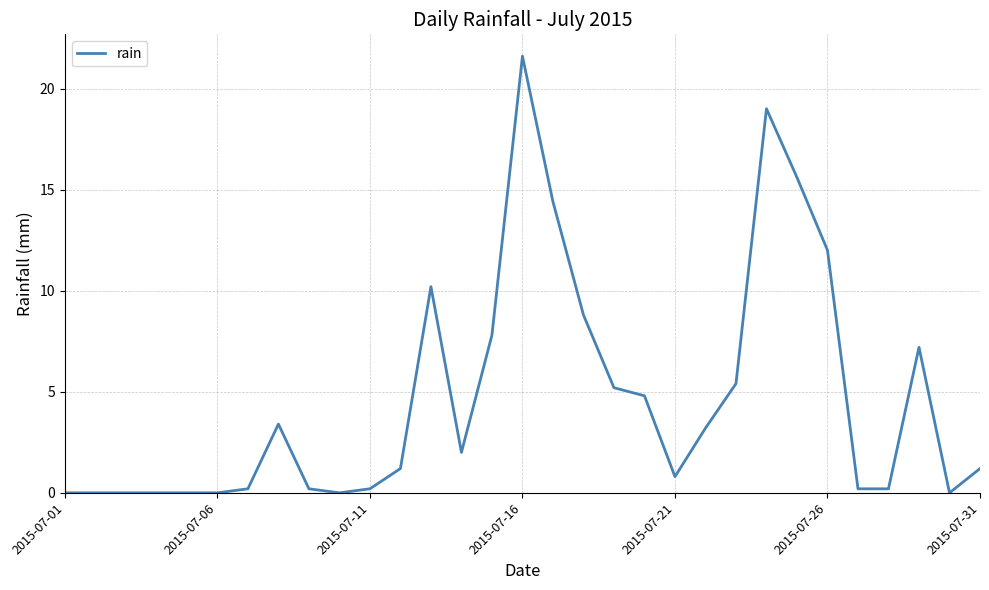

What is the difference between the maximum and minimum values?

21.6